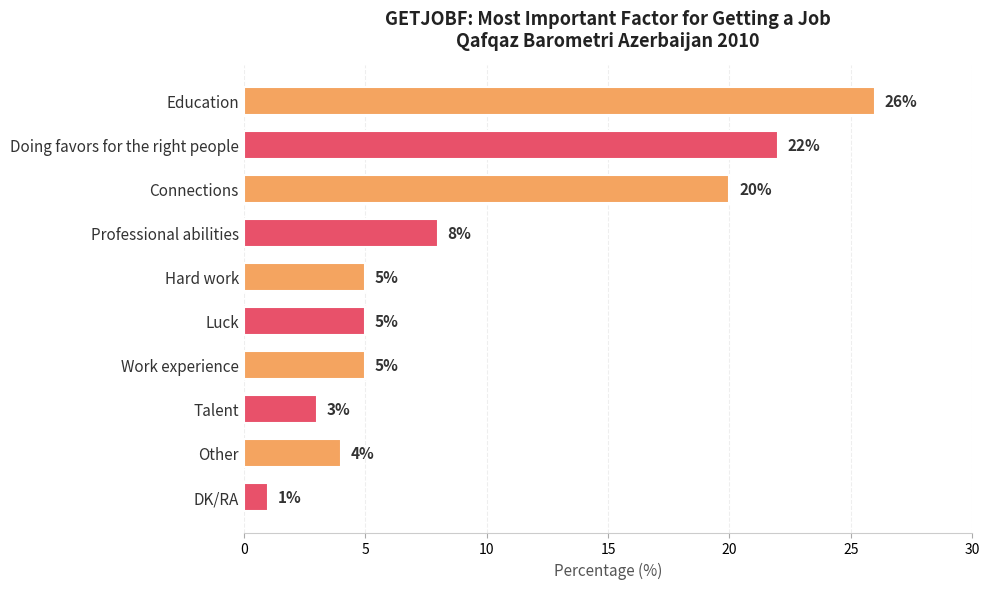

What is the label of the 8th bar from the bottom?

Connections